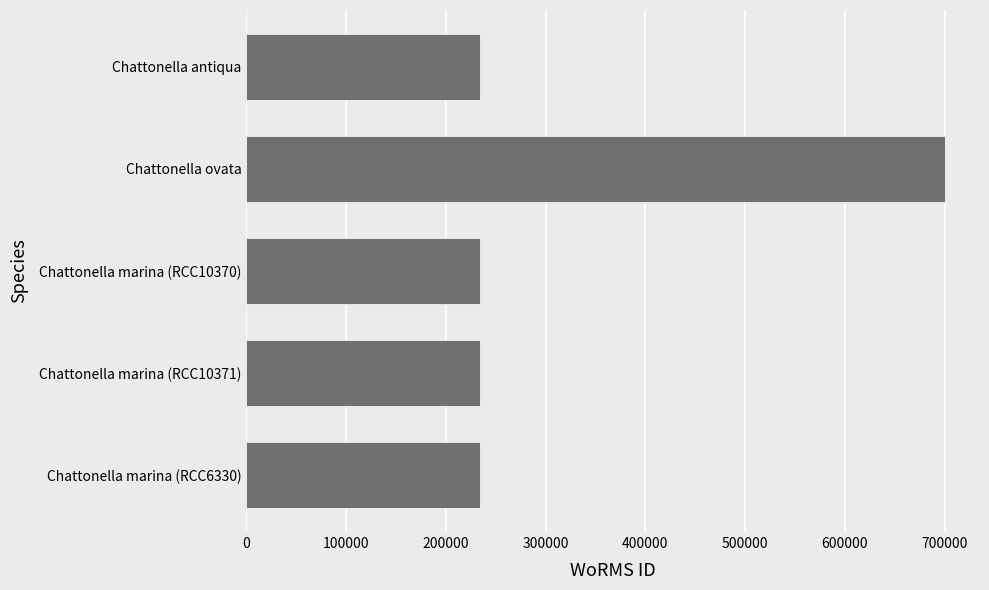

What is the difference between the maximum and minimum values?

466737